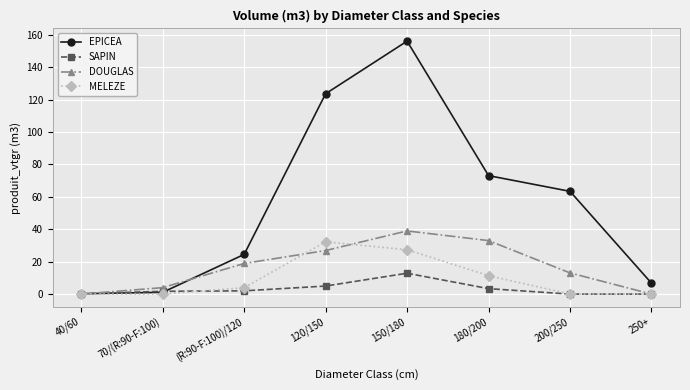

Which category has the highest value in the EPICEA series?

150/180